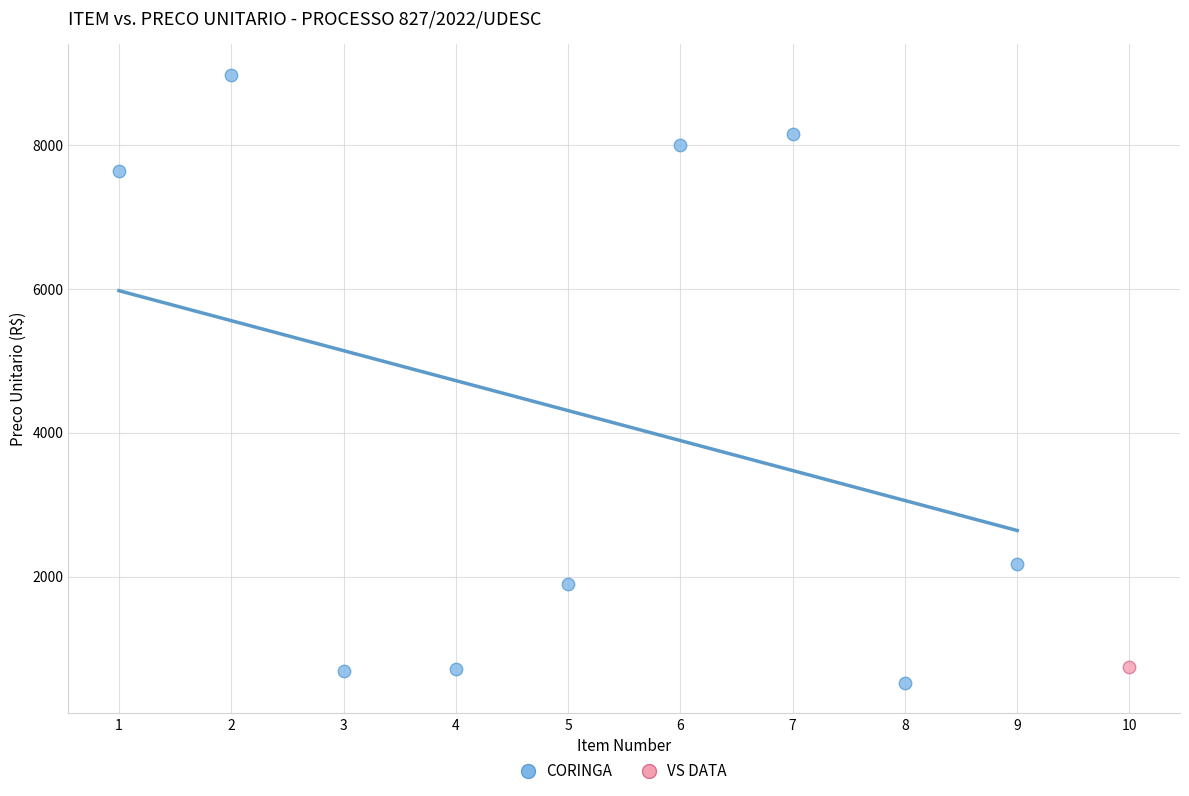

What are all the series names shown in the legend?

CORINGA, VS DATA